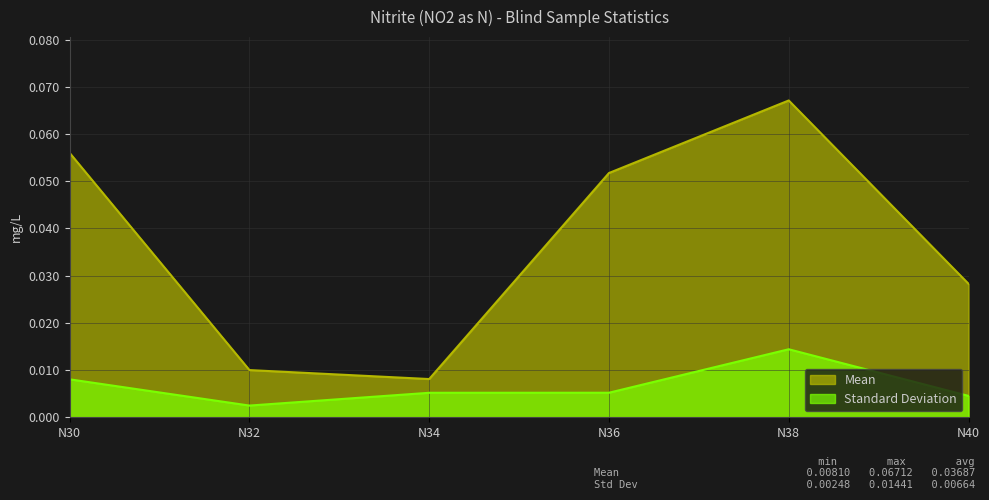

What is the value of the Mean point at the 1st from the left?

0.1